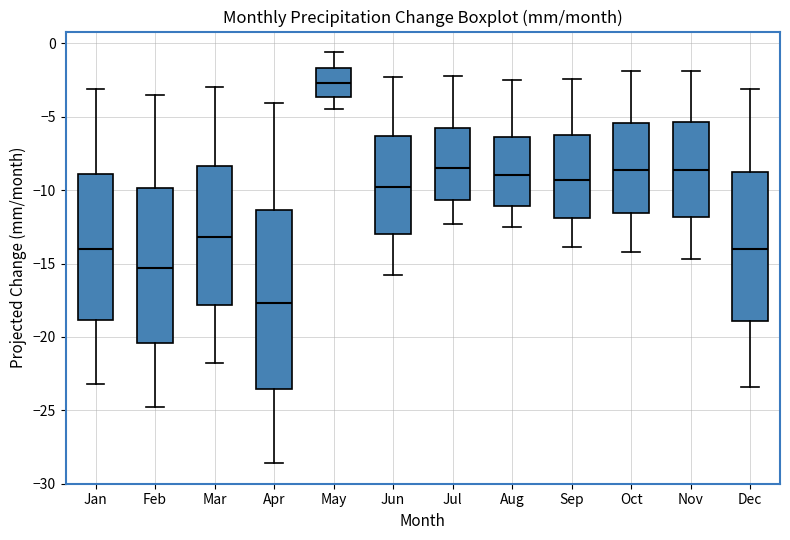

Reading left to right, transcribe this box plot: for each box, give where its median line is, the range the box spans, and where its two whiskers end, as read against the y-axis. The values are not printed on the chart, so give them approximately, as read against the axis.

Jan: median -14.0, box -19.0 to -9.0, whiskers -23.0 to -3.0
Feb: median -15.5, box -20.5 to -10.0, whiskers -25.0 to -3.5
Mar: median -13.0, box -18.0 to -8.5, whiskers -22.0 to -3.0
Apr: median -17.5, box -23.5 to -11.5, whiskers -28.5 to -4.0
May: median -2.5, box -3.5 to -1.5, whiskers -4.5 to -0.5
Jun: median -10.0, box -13.0 to -6.5, whiskers -16.0 to -2.5
Jul: median -8.5, box -10.5 to -5.5, whiskers -12.5 to -2.0
Aug: median -9.0, box -11.0 to -6.5, whiskers -12.5 to -2.5
Sep: median -9.5, box -12.0 to -6.0, whiskers -14.0 to -2.5
Oct: median -8.5, box -11.5 to -5.5, whiskers -14.0 to -2.0
Nov: median -8.5, box -12.0 to -5.5, whiskers -14.5 to -2.0
Dec: median -14.0, box -19.0 to -9.0, whiskers -23.5 to -3.0